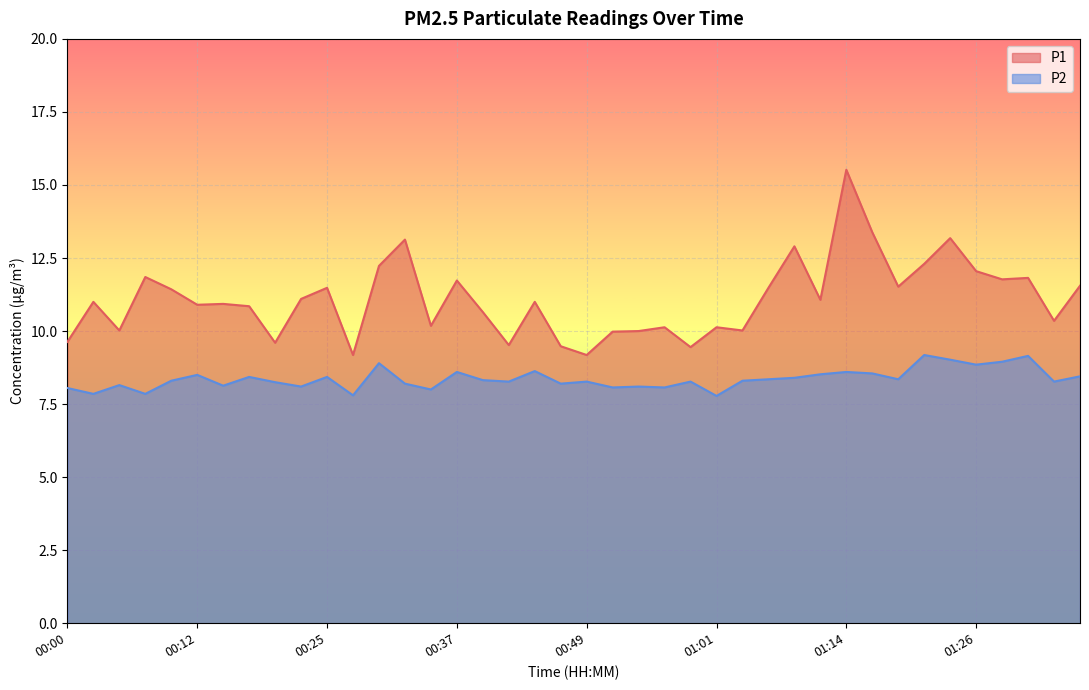

What is the value of the P2 point at the 21st from the left?

8.3